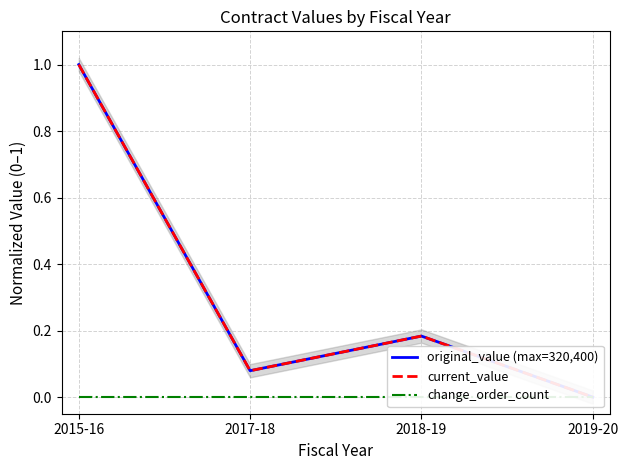

What is the average value of the original_value (max=320,400) series?

0.3